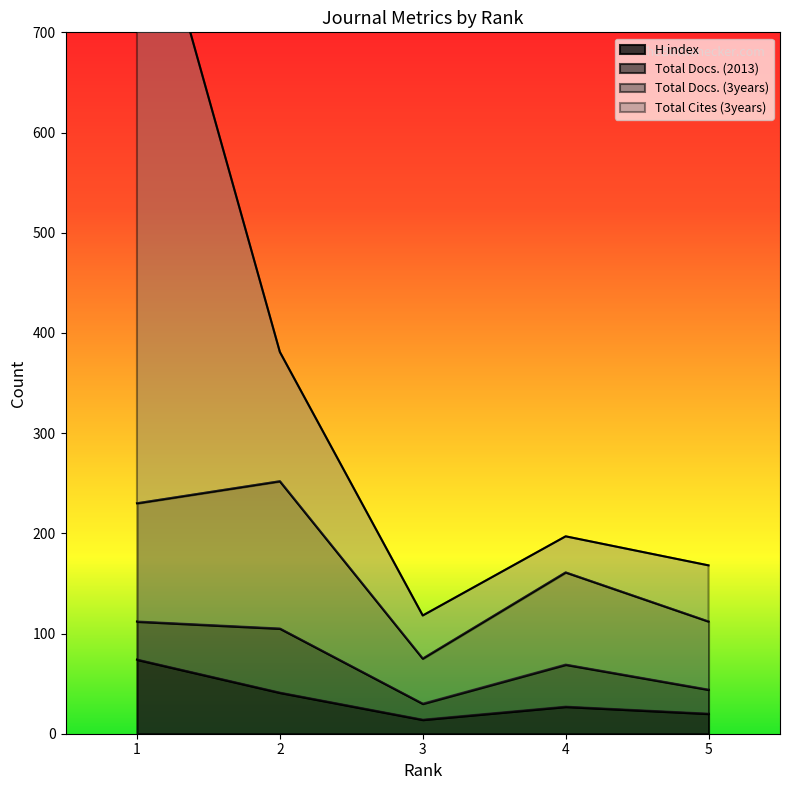

Which series has the largest total across all categories?

Total Cites (3years)